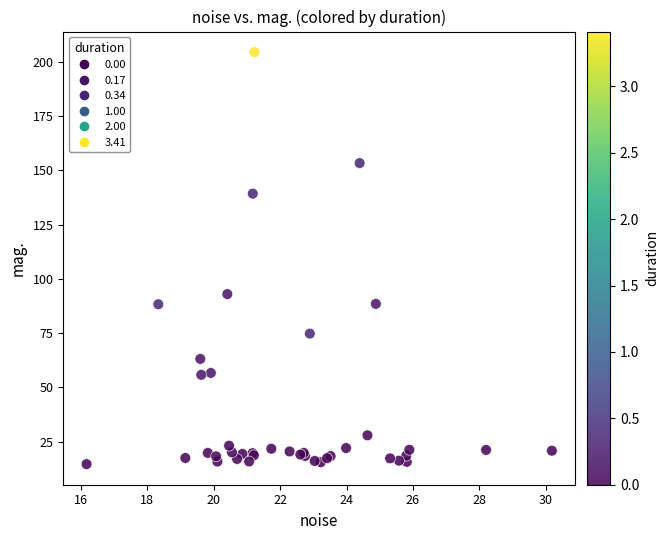

What Y value in the scatter plot is closest to 109?

93.0